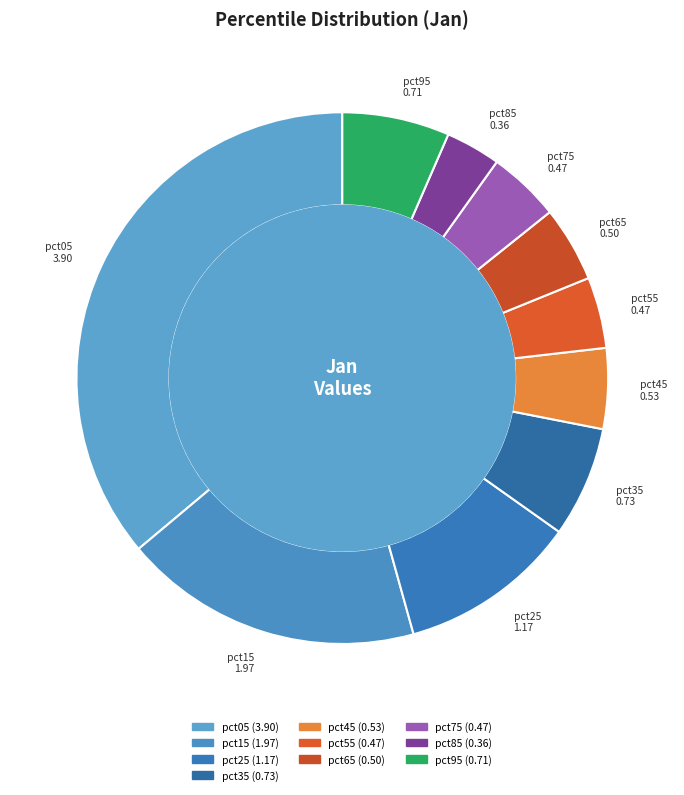

Which category has the biggest portion of the pie?

pct05